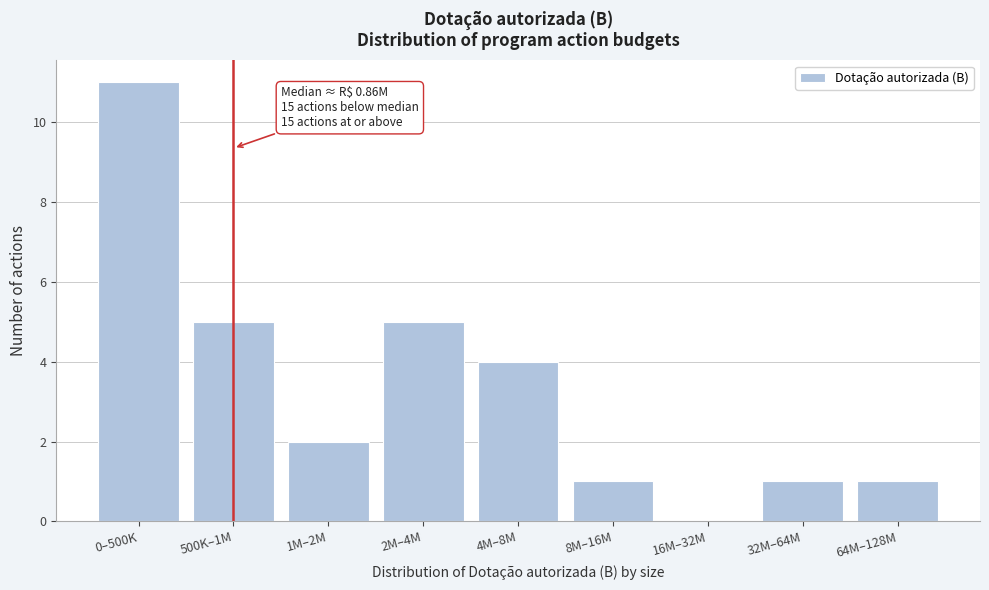

Reading right to left, list all the values displayed in this chart.

64M–128M=1	32M–64M=1	16M–32M=0	8M–16M=1	4M–8M=4	2M–4M=5	1M–2M=2	500K–1M=5	0–500K=11